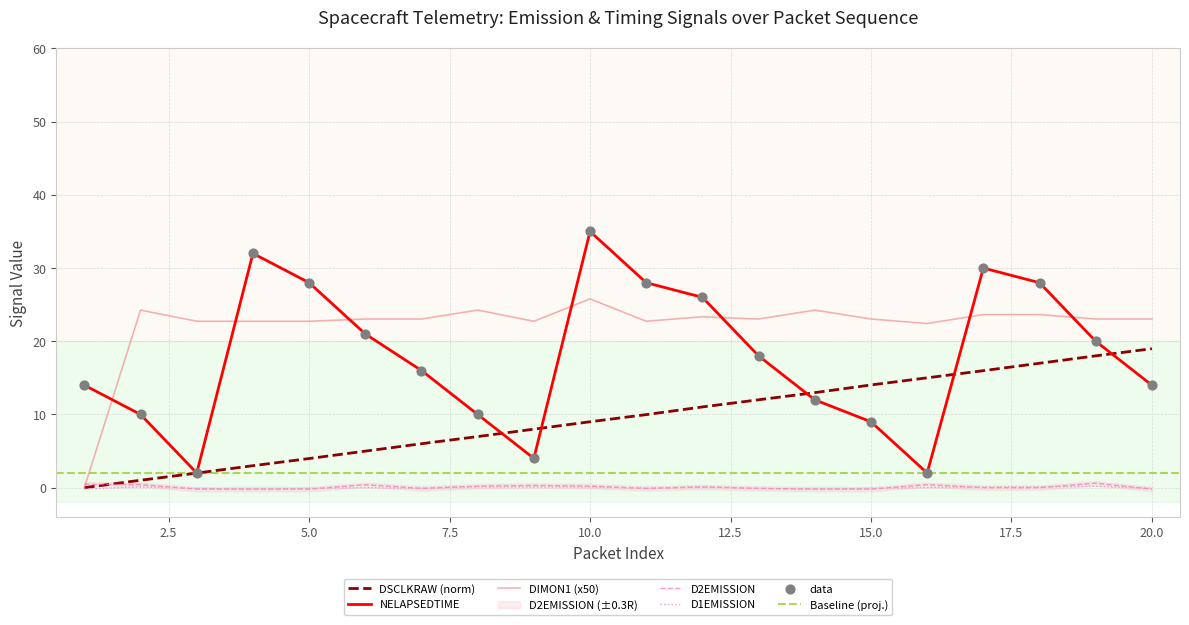

Which series reaches the maximum Y coordinate?

NELAPSEDTIME